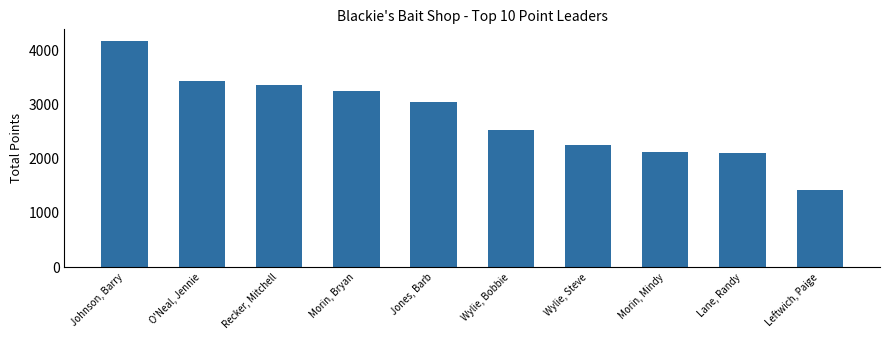

What is the label of the 3rd bar from the left?

Recker, Mitchell